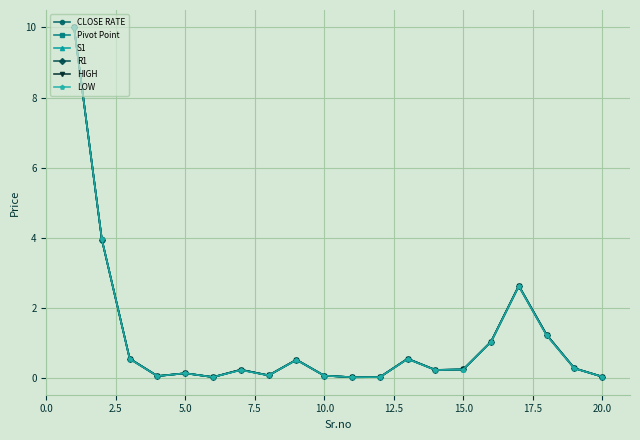

What is the value of the S1 point at the 17th from the left?

2.6